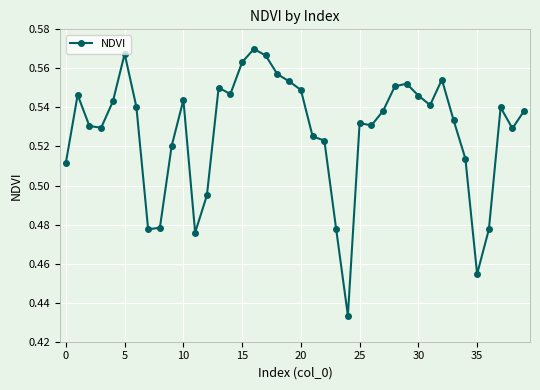

How many interior local valleys (lower than both neighbors) does the data have?

9